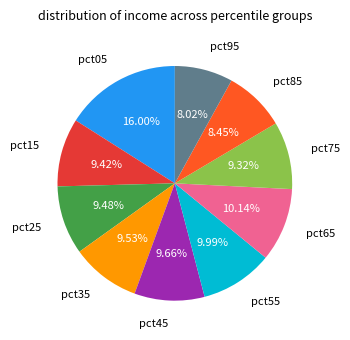

Which has a higher value, pct65 or pct35?

pct65